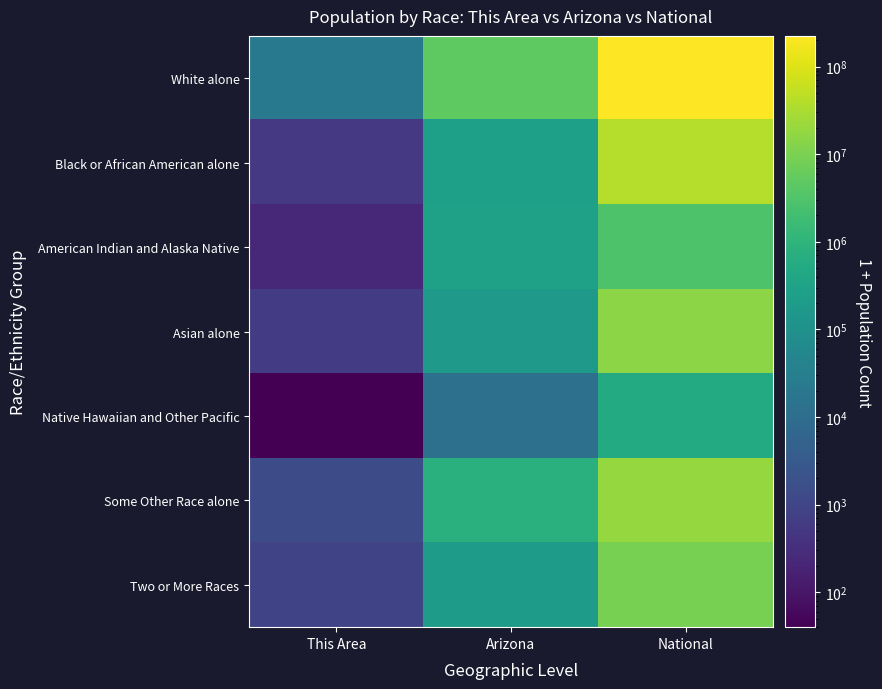

At how many categories does at least one series exceed 42775187?

1